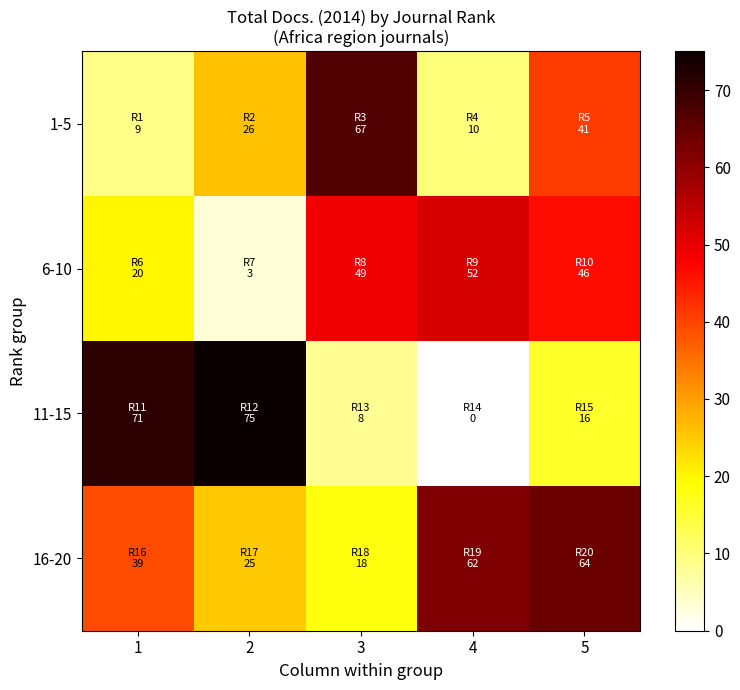

Which series has the largest total across all categories?

16-20